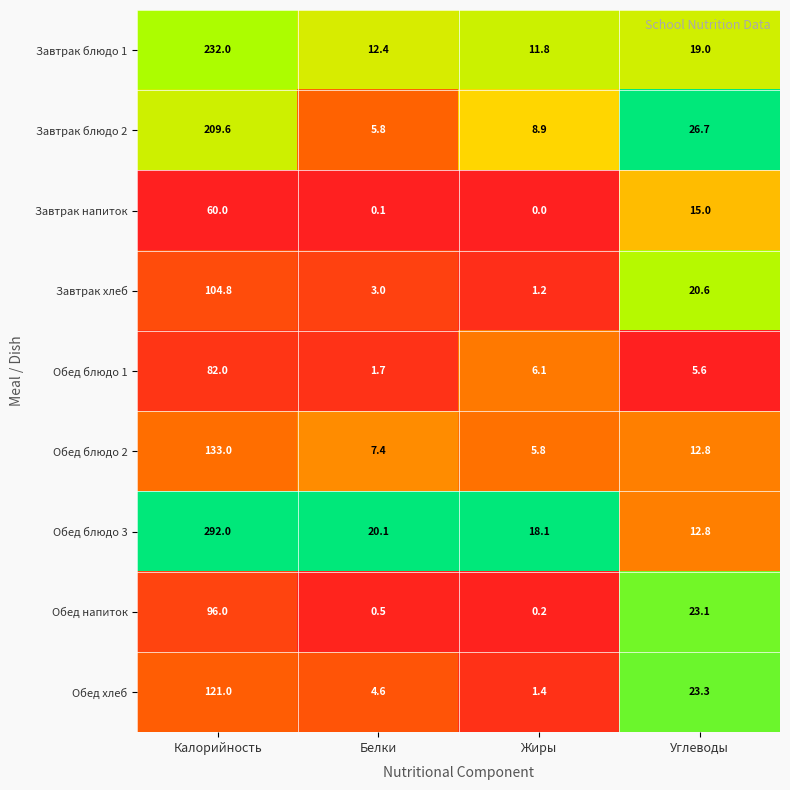

Is the value of Завтрак напиток at Жиры greater than the value of Завтрак блюдо 2 at Калорийность?

No